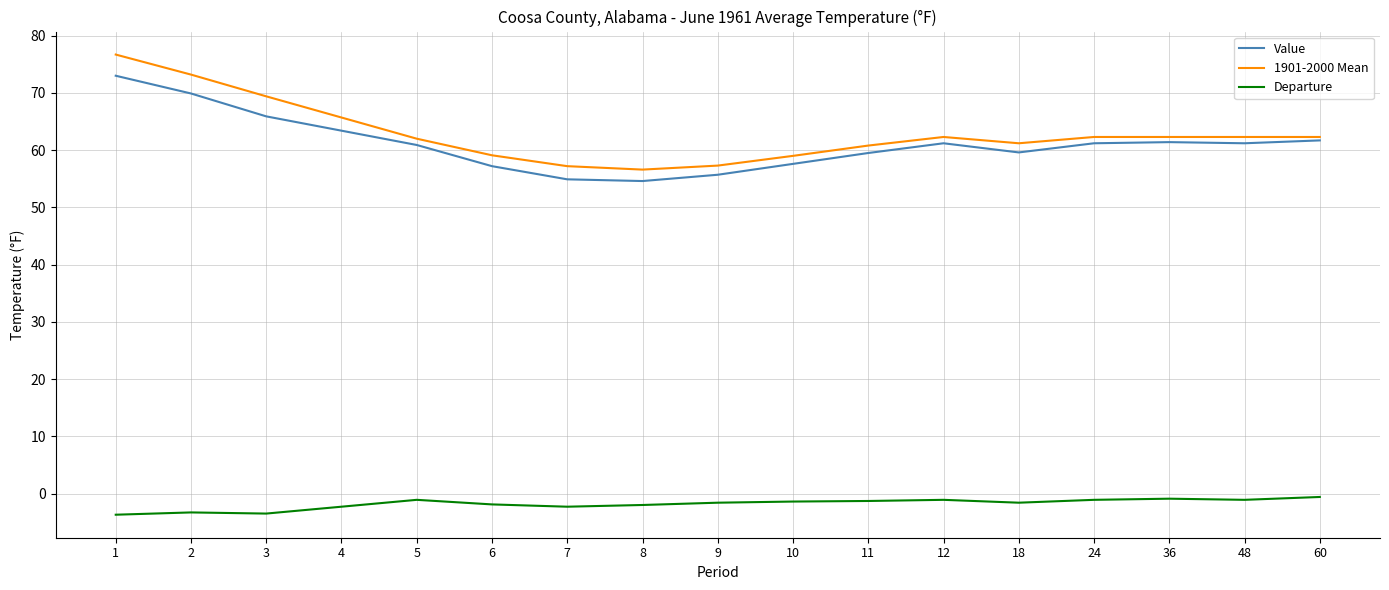

True or false: Value and Departure cross at least once.

False